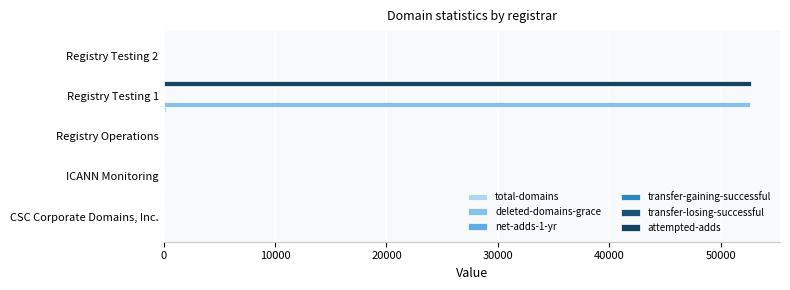

Count the number of categories in the chart.

5